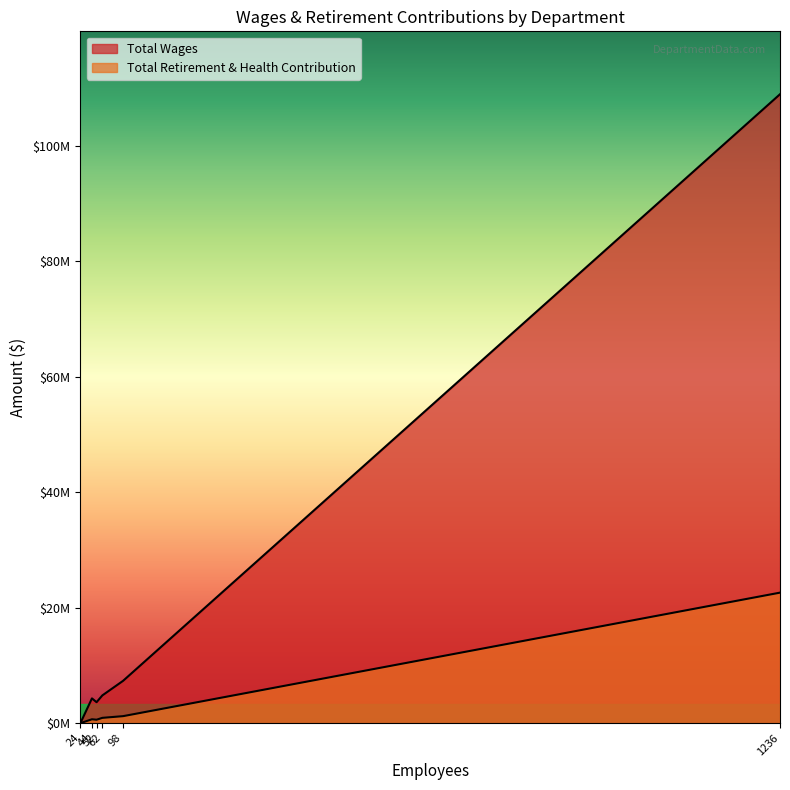

Rank the series at Support Services Department from lowest to highest value.

Total Retirement & Health Contribution, Total Wages